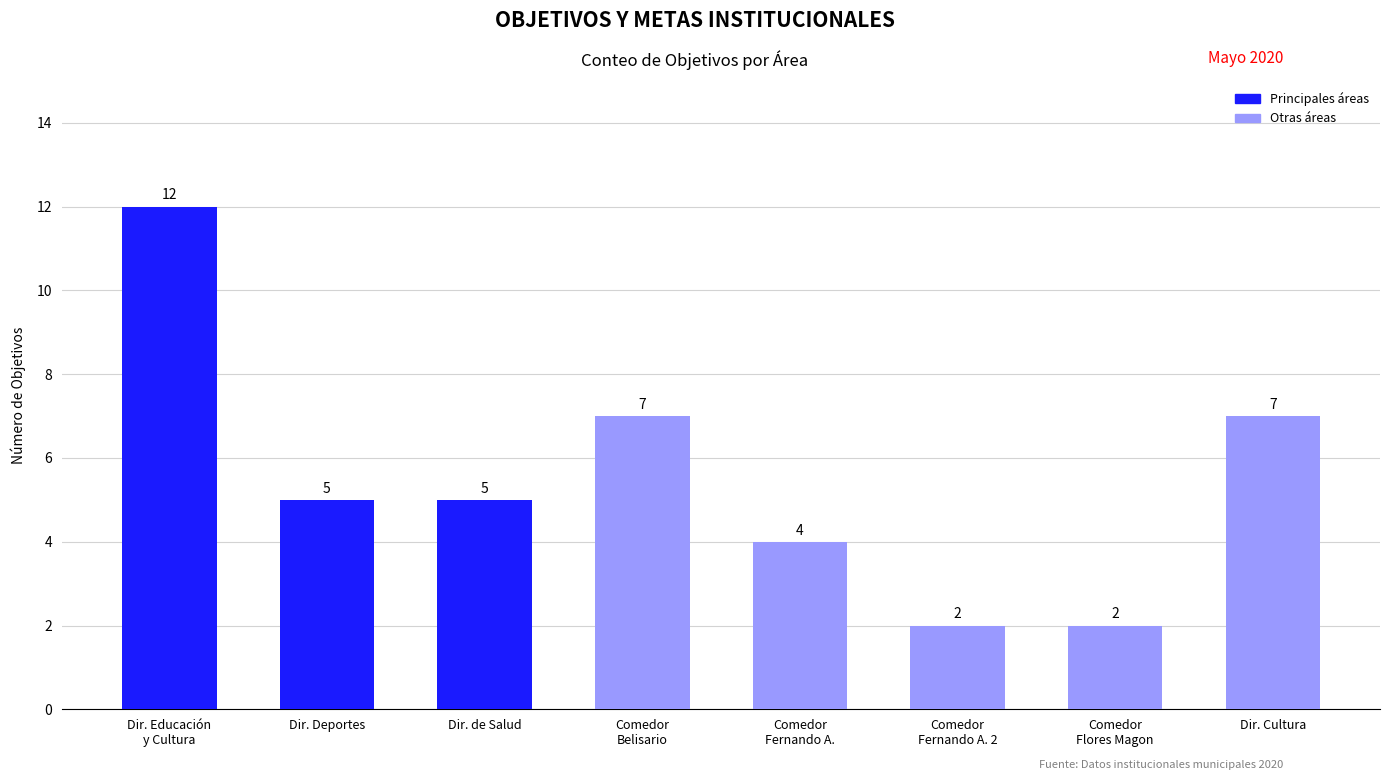

Reading left to right, what are all the values shown in this chart?

Dir. Educación
y Cultura=12	Dir. Deportes=5	Dir. de Salud=5	Comedor
Belisario=7	Comedor
Fernando A.=4	Comedor
Fernando A. 2=2	Comedor
Flores Magon=2	Dir. Cultura=7